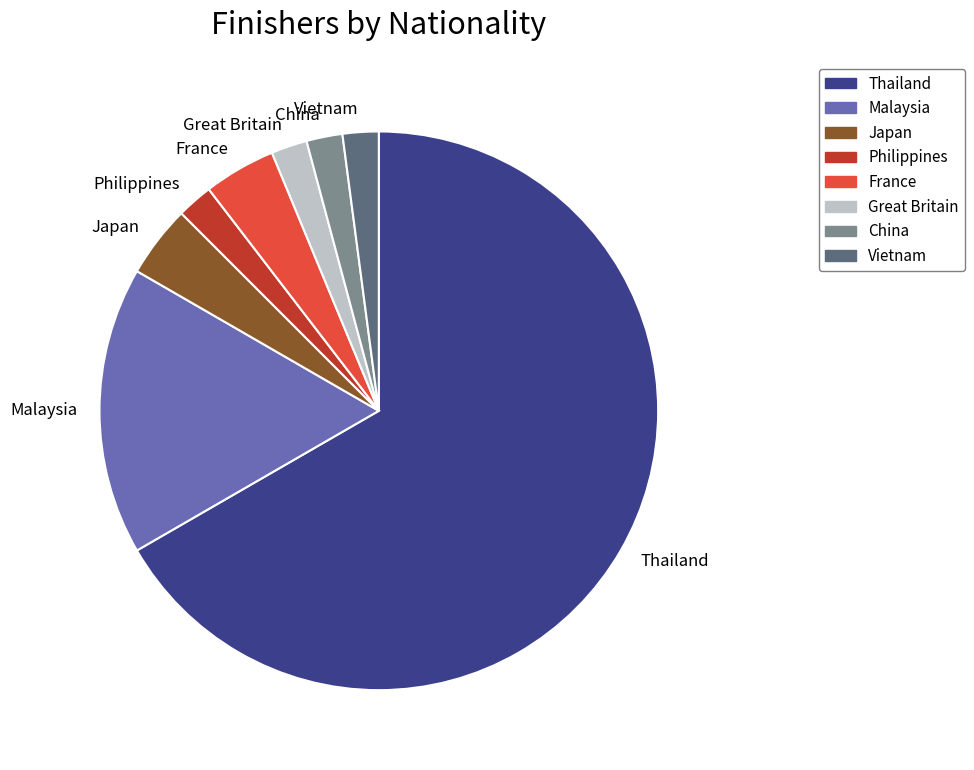

Is the sum of Japan and Philippines greater than half?

No